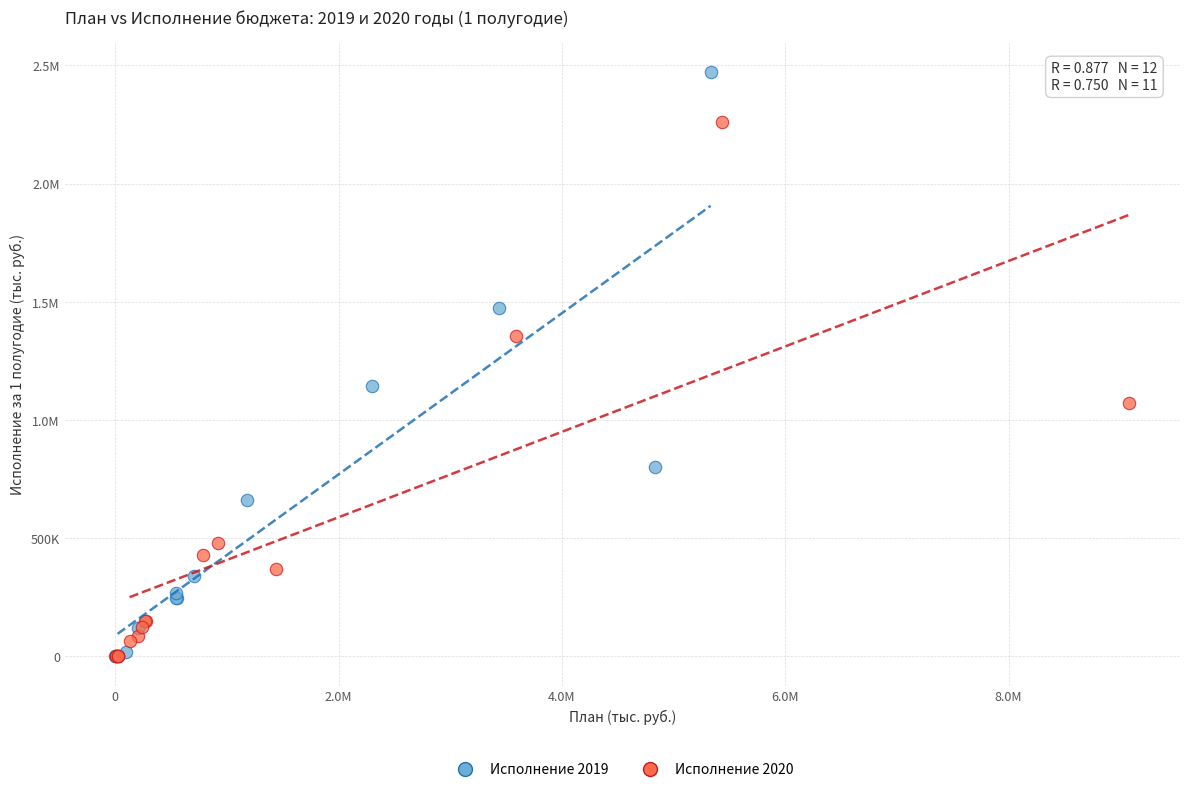

What are all the series names shown in the legend?

Исполнение 2019, Исполнение 2020